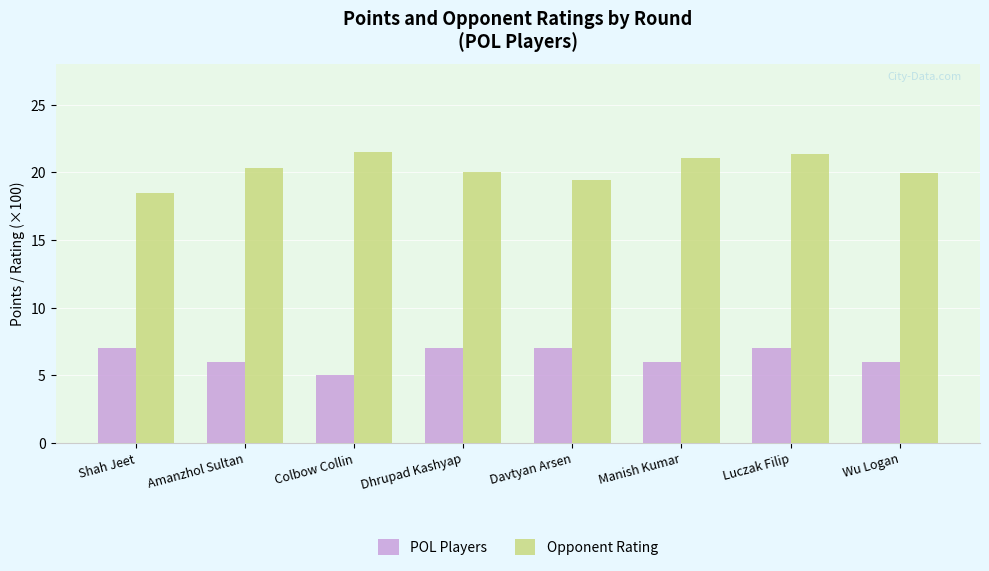

How many bars are there in total?

16